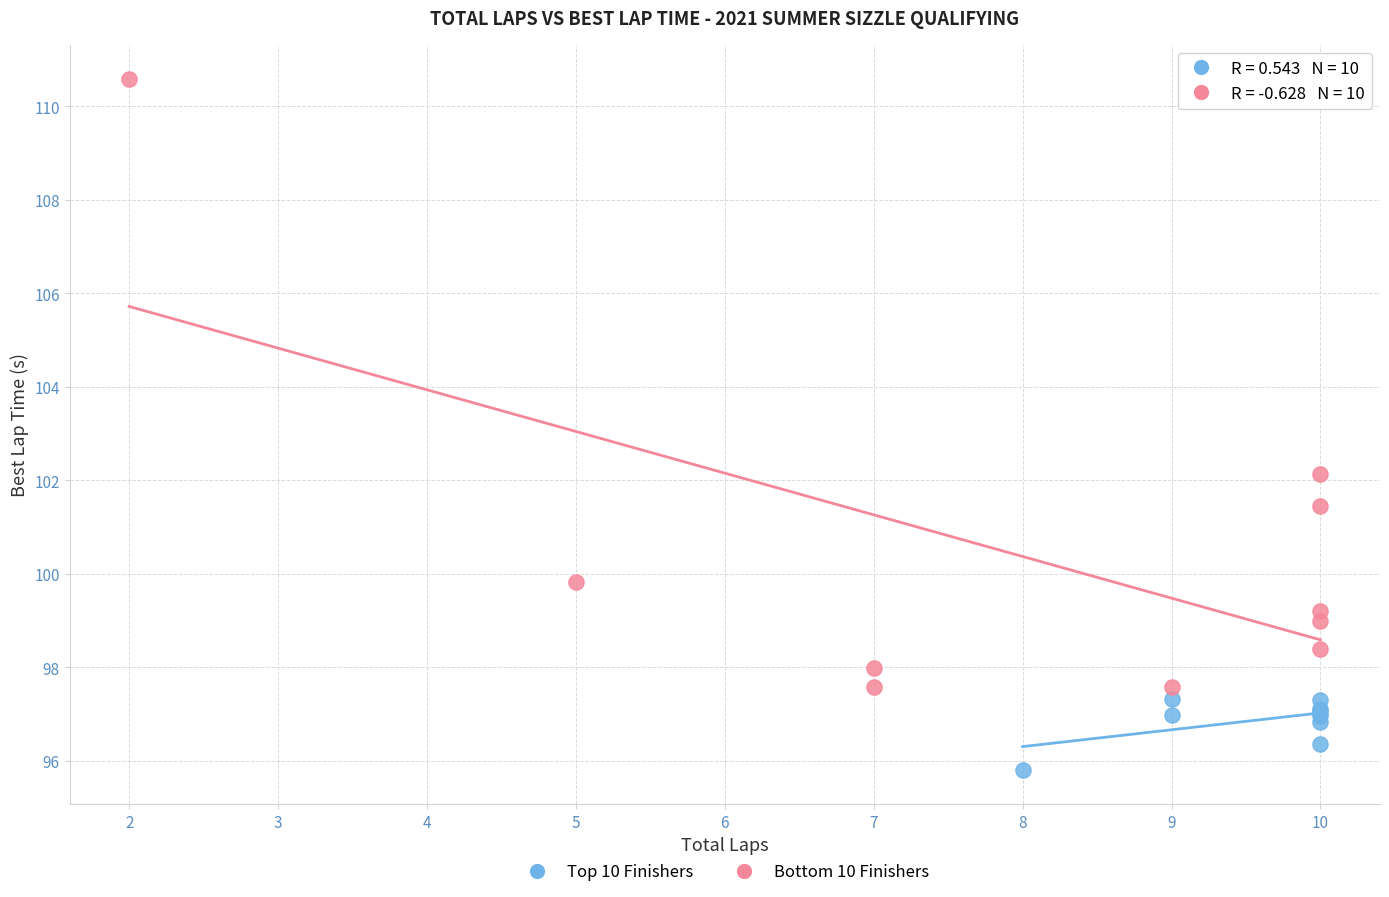

Which series reaches the minimum Y coordinate?

Top 10 Finishers